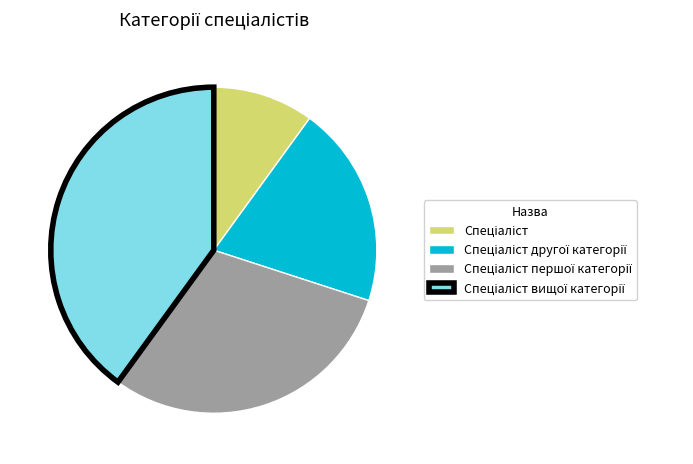

Is there any slice that represents more than half of the pie?

No